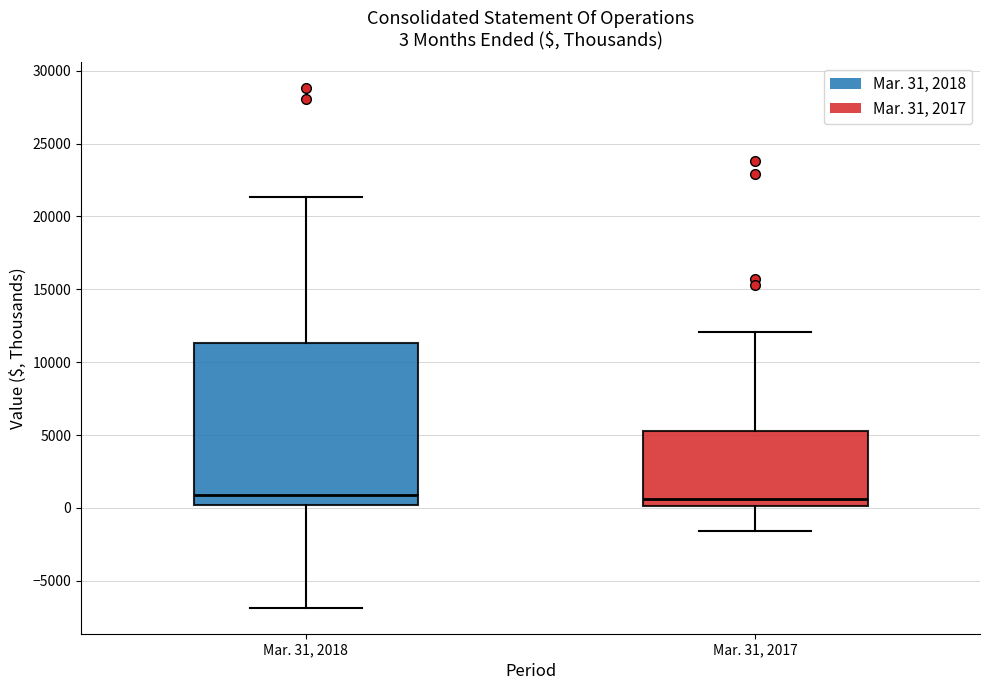

Which box is the tallest, from its lower edge to its upper edge?

Mar. 31, 2018